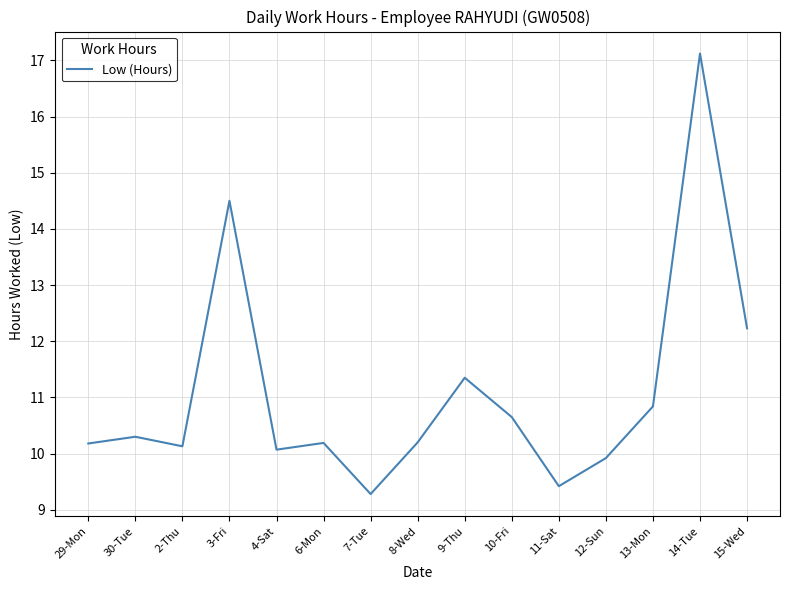

How many lines are shown in the chart?

1